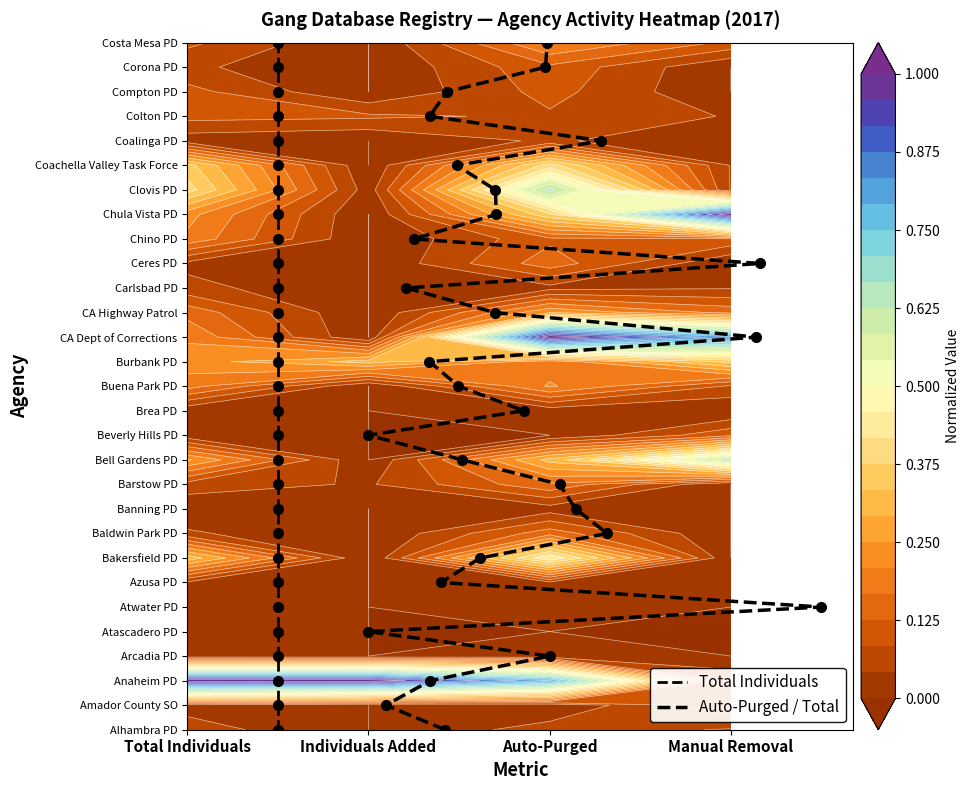

Is the value of Auto-Purged / Total at 11 greater than the value of Total Individuals at 6?

Yes